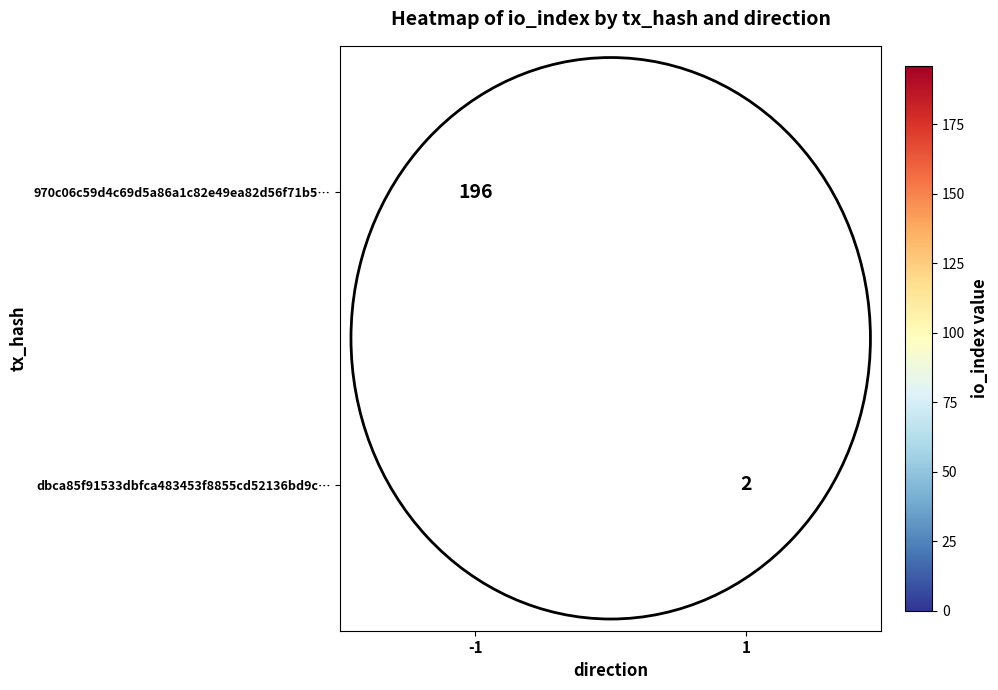

The 970c06c59d4c69d5a86a1c82e49ea82d56f71b5… series shows 106 at -1. True or false?

False